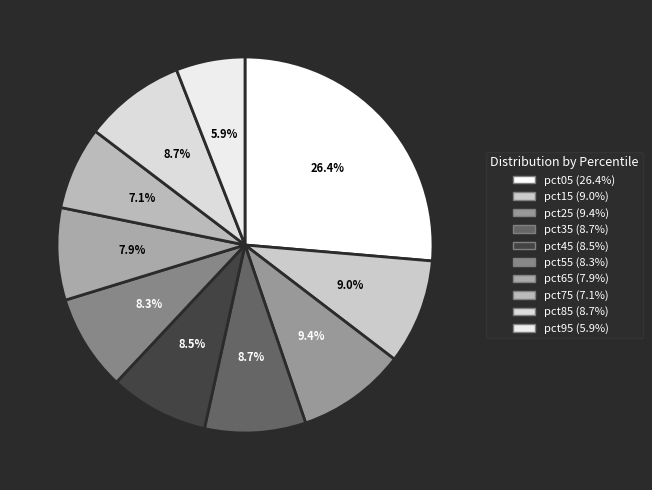

Combined, do pct55 and pct15 account for over 50%?

No